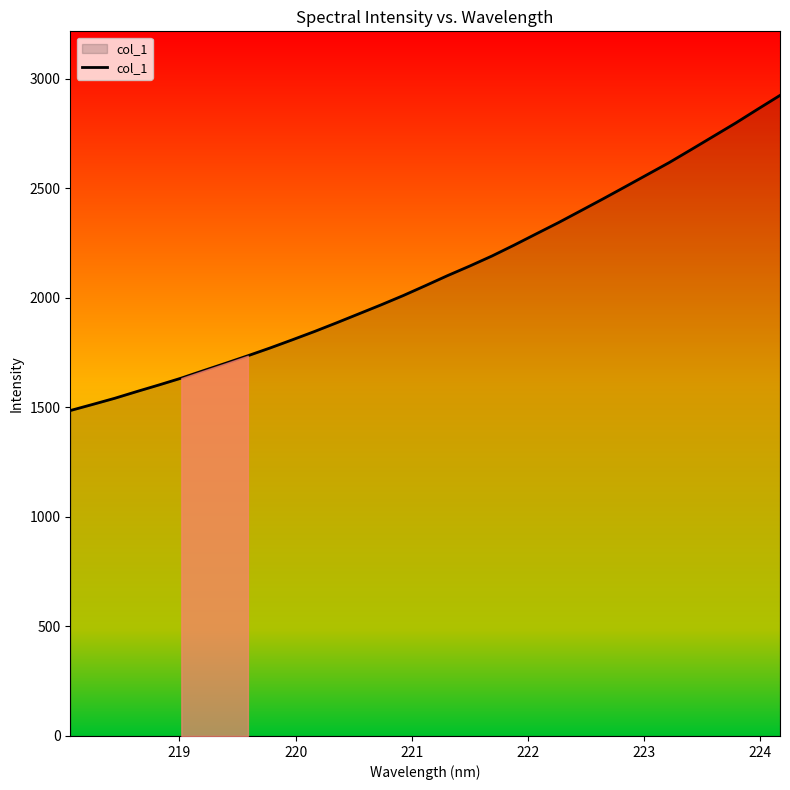

What is the difference between the maximum and minimum values?

1438.5